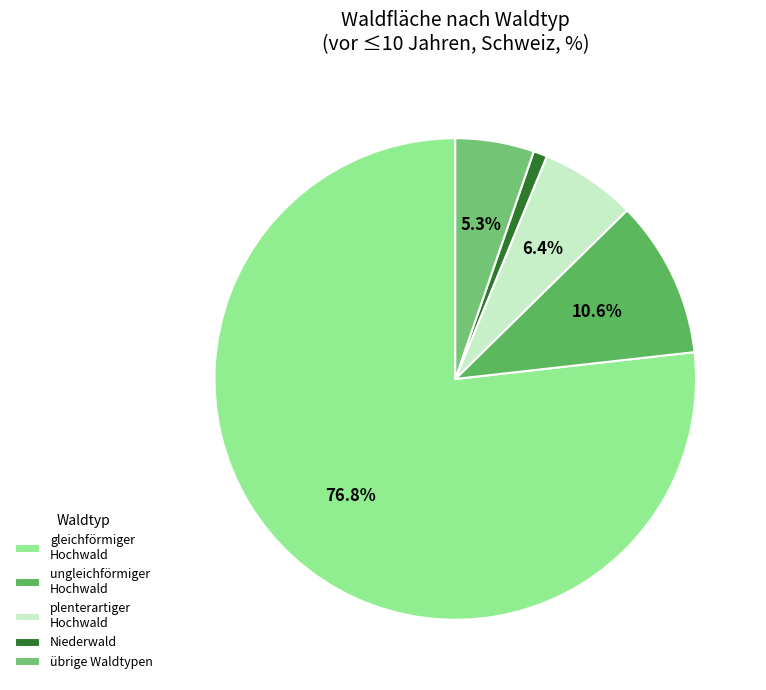

To the nearest percent, what is the average slice percentage?

20%